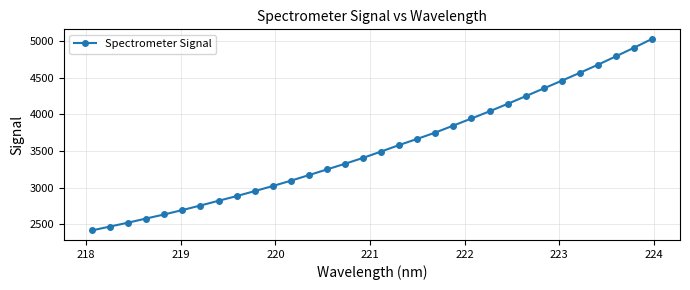

Reading right to left, what are all the values shown in this chart?

5027.9	4907.4	4790.5	4675.7	4565.7	4458.5	4353.1	4247.4	4142.8	4041.6	3943.8	3848.0	3752.5	3666.3	3582.3	3494.0	3407.3	3327.2	3249.8	3172.3	3096.1	3023.7	2954.4	2886.5	2822.6	2758.4	2696.3	2636.5	2581.2	2524.7	2471.7	2419.3